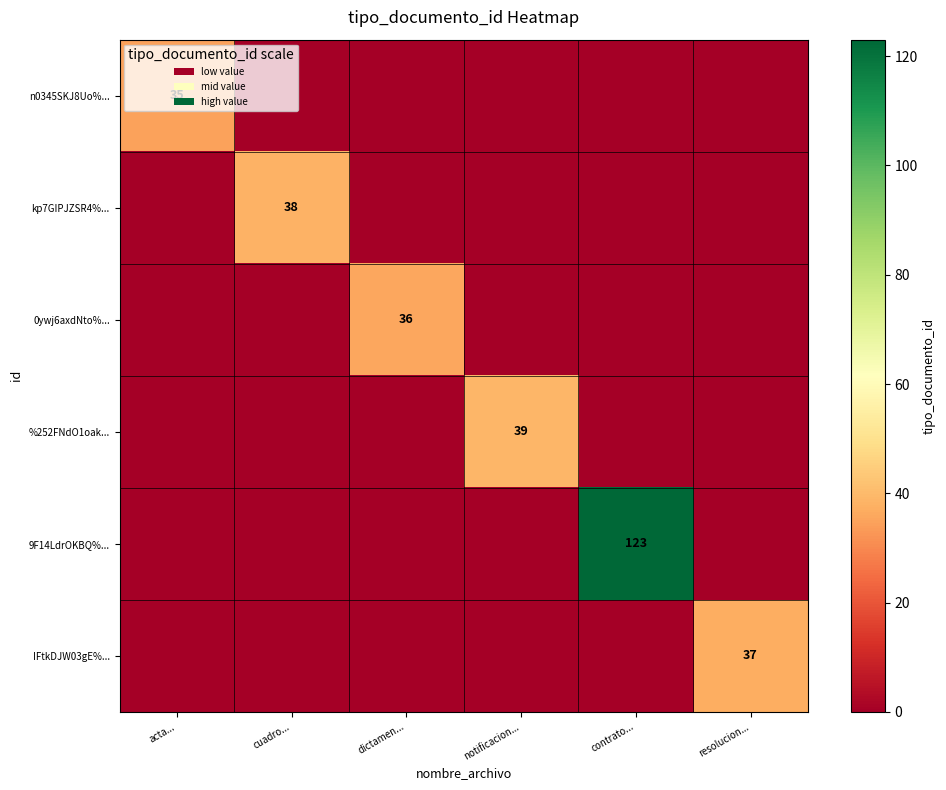

Which label corresponds to the largest value in the chart?

contrato...